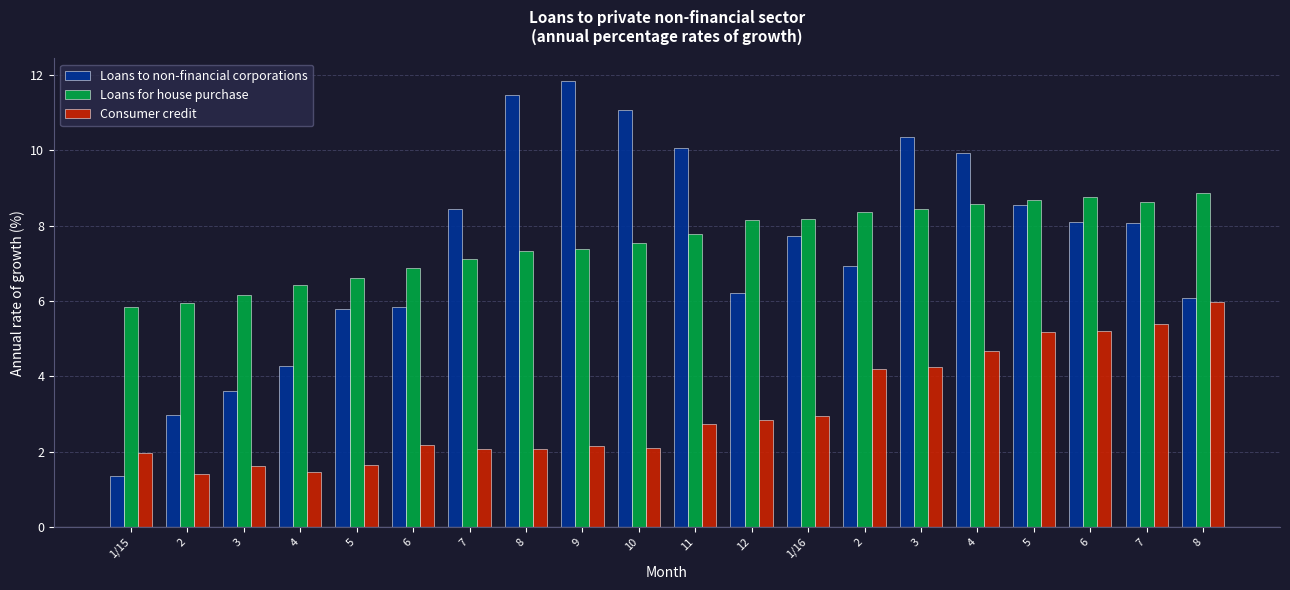

How many values in the Loans for house purchase series are below 7?

6